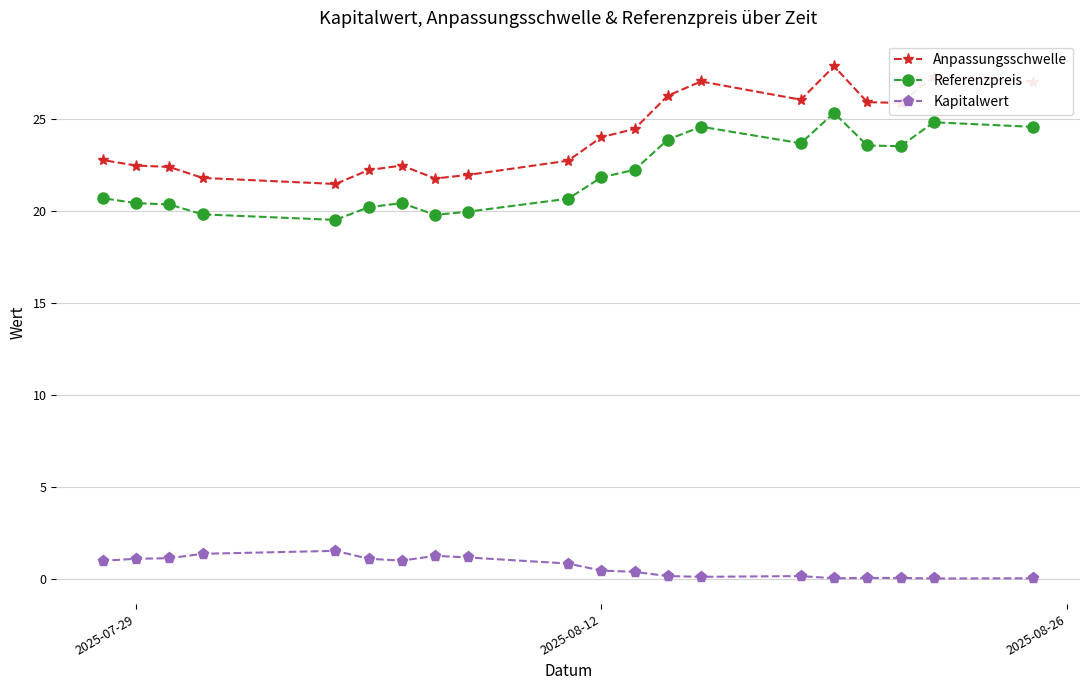

How many interior local peaks does the Anpassungsschwelle series have?

4